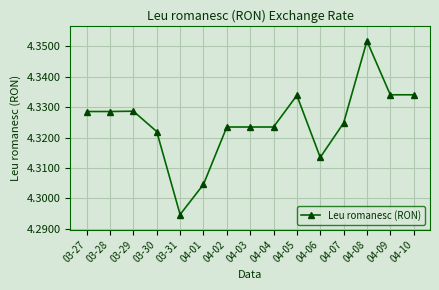

Which has a higher value, 03-27 or 04-05?

04-05